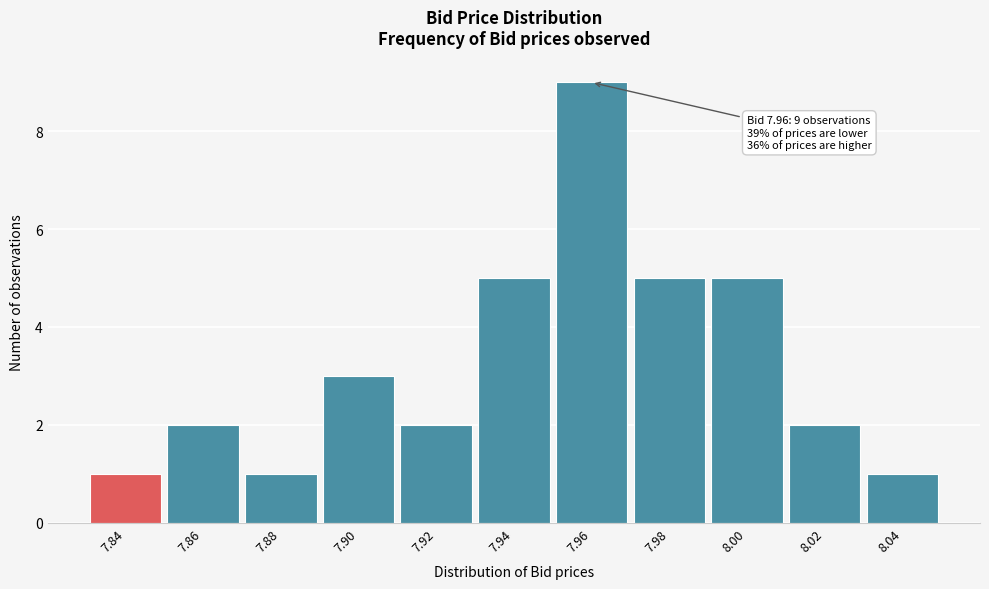

Reading left to right, list all the values displayed in this chart.

7.84=1	7.86=2	7.88=1	7.90=3	7.92=2	7.94=5	7.96=9	7.98=5	8.00=5	8.02=2	8.04=1